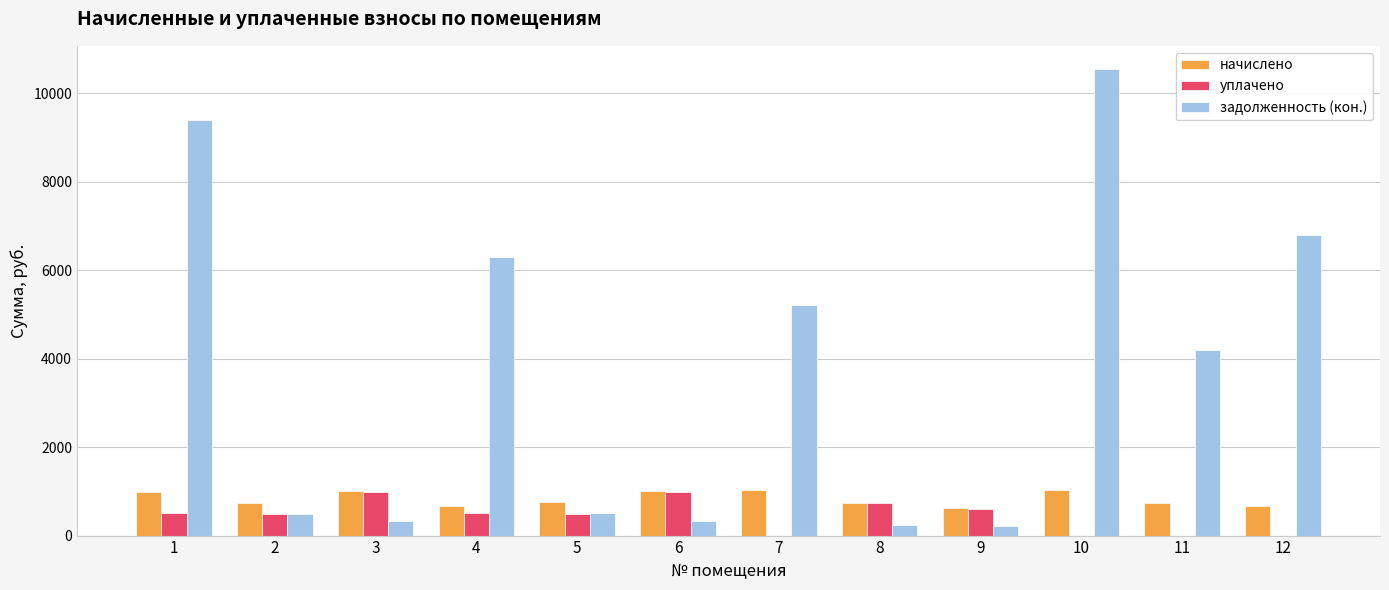

What is the sum of all начислено values?

9979.2